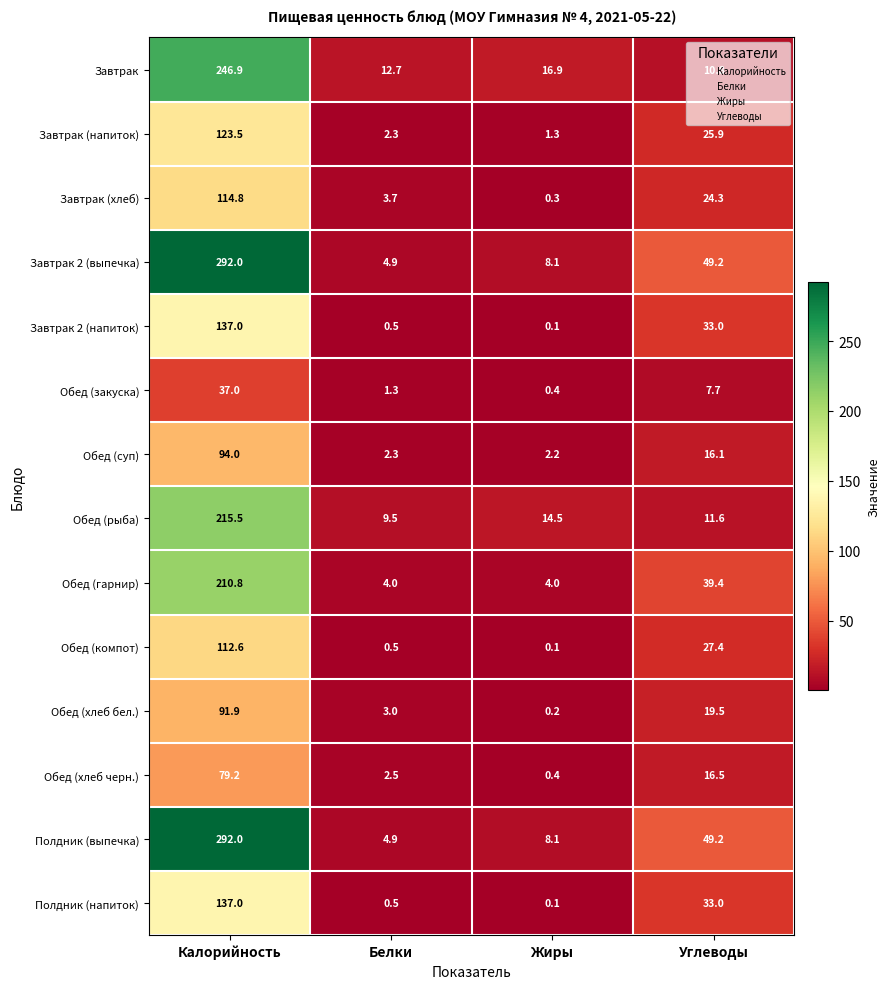

What is the approximate value of Обед (суп) at Углеводы?

16.1